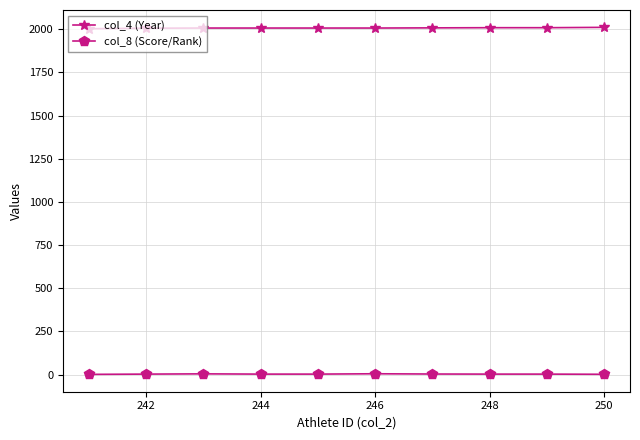

List the series in order of their peak value, highest first.

col_4 (Year), col_8 (Score/Rank)